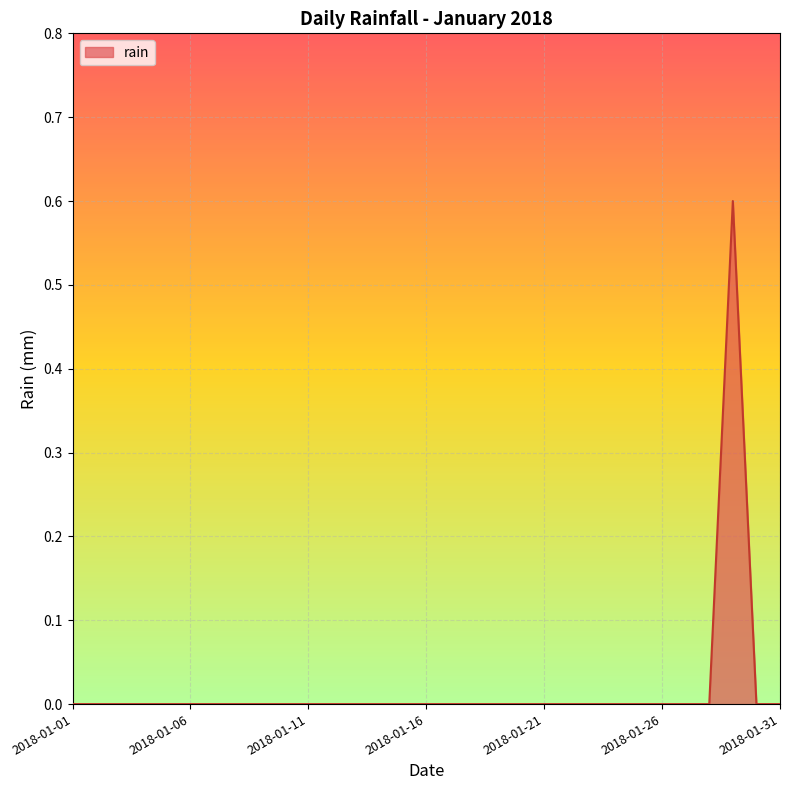

What is the difference between the maximum and minimum values?

0.6